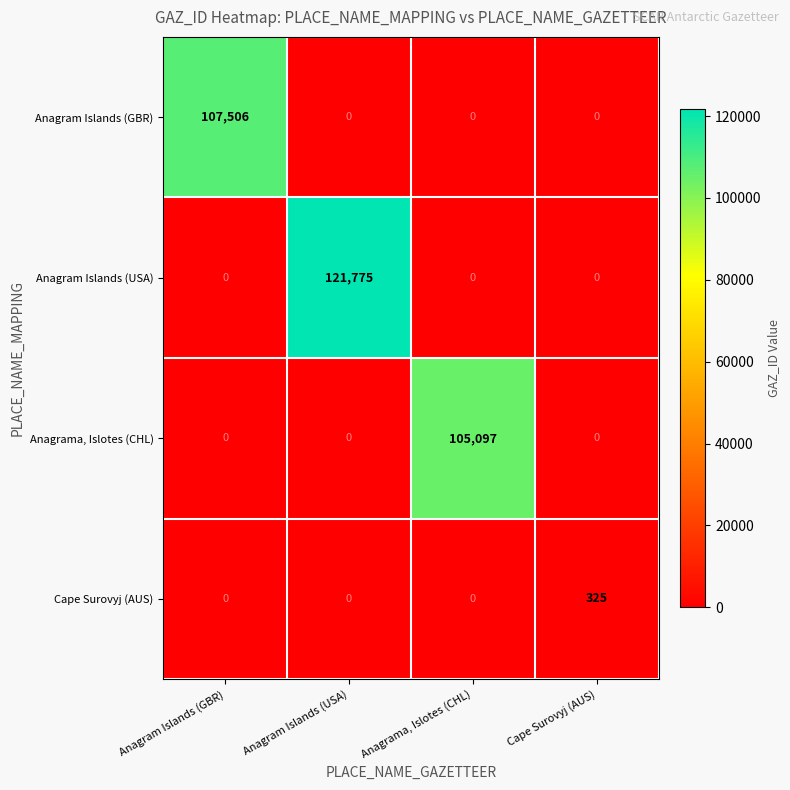

The Anagram Islands (USA) series shows 48338 at Anagrama, Islotes (CHL). True or false?

False